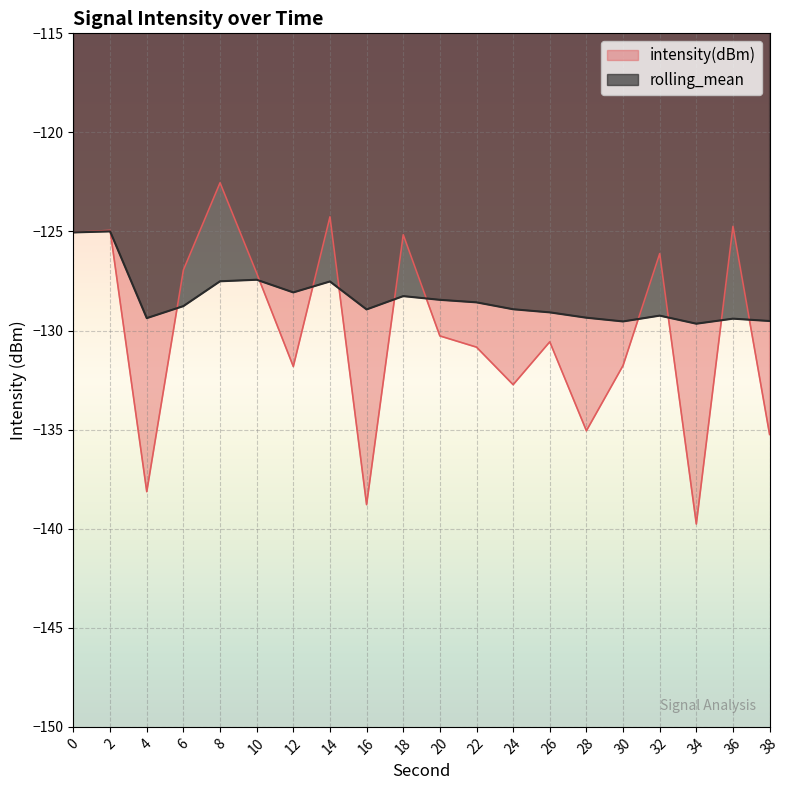

Between 32 and 18, which is larger?

18